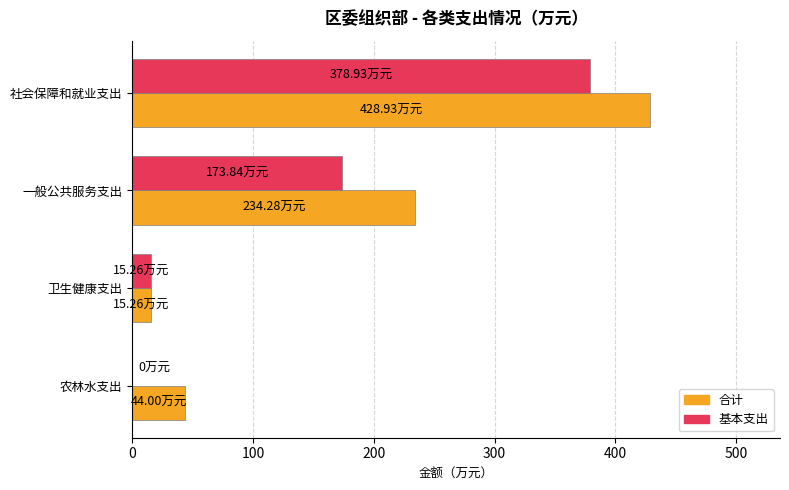

Where is 基本支出 nearest to the value 189?

一般公共服务支出